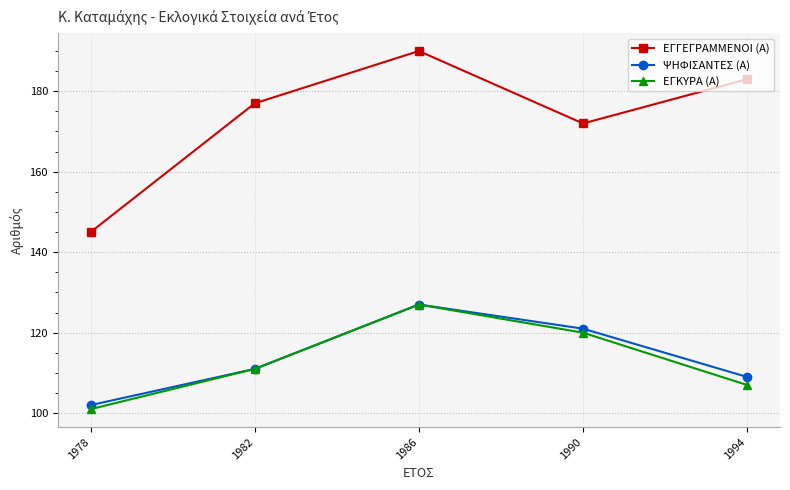

True or false: ΕΓΓΕΓΡΑΜΜΕΝΟΙ (Α) and ΨΗΦΙΣΑΝΤΕΣ (Α) intersect in this chart.

False